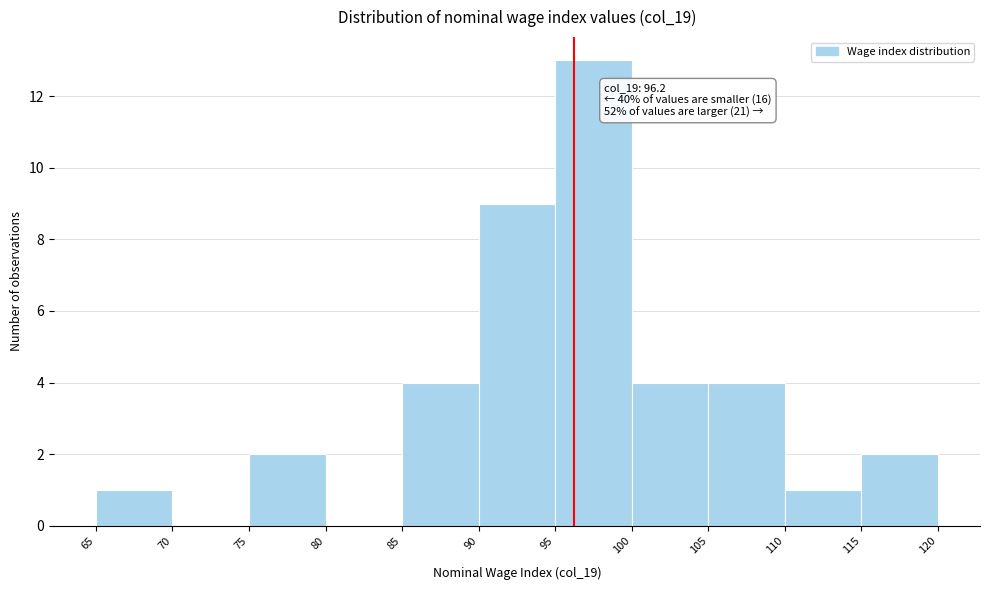

Which range on the x-axis has the tallest bar?

95 to 100